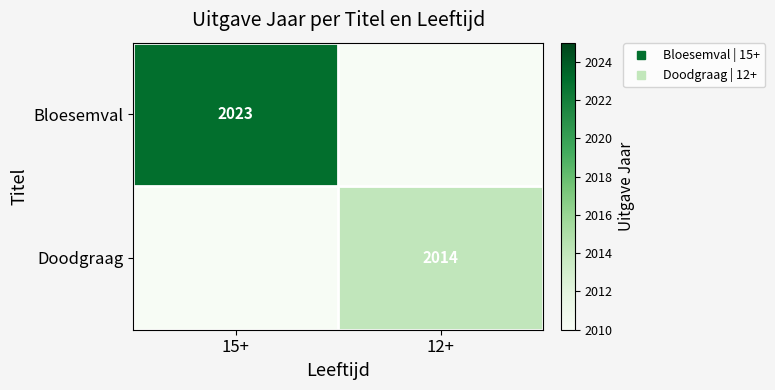

How many values in Doodgraag are above zero?

1